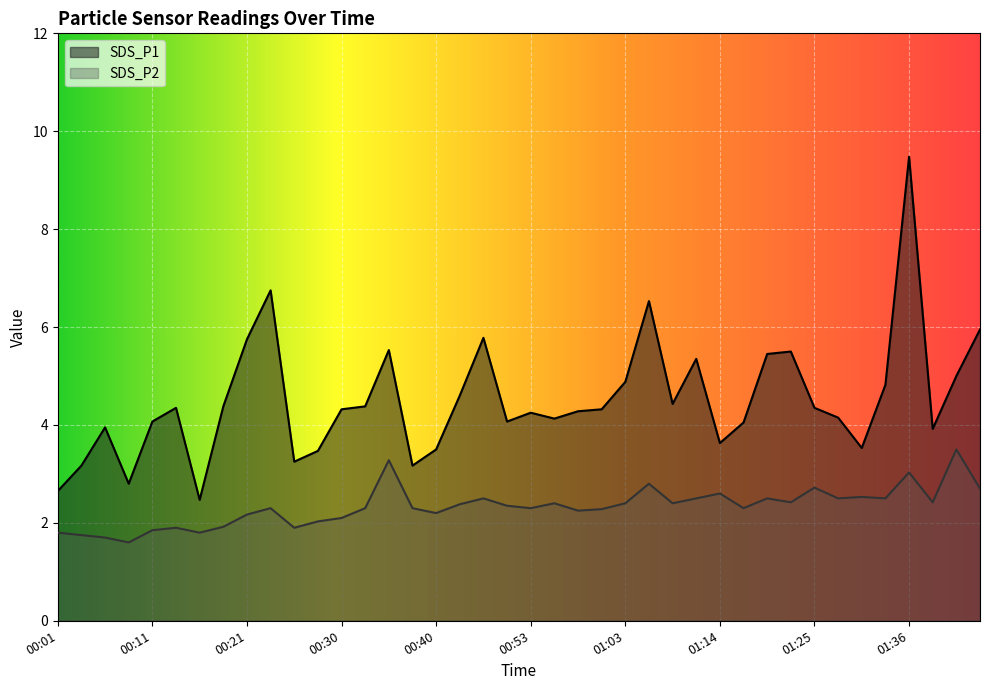

Reading left to right, extract all data points from this chart.

SDS_P1: 2.6	3.2	4.0	2.8	4.1	4.3	2.5	4.4	5.8	6.8	3.2	3.5	4.3	4.4	5.5	3.2	3.5	4.6	5.8	4.1	4.2	4.1	4.3	4.3	4.9	6.5	4.4	5.3	3.6	4.0	5.5	5.5	4.3	4.2	3.5	4.8	9.5	3.9	5.0	6.0
SDS_P2: 1.8	1.8	1.7	1.6	1.9	1.9	1.8	1.9	2.2	2.3	1.9	2.0	2.1	2.3	3.3	2.3	2.2	2.4	2.5	2.4	2.3	2.4	2.2	2.3	2.4	2.8	2.4	2.5	2.6	2.3	2.5	2.4	2.7	2.5	2.5	2.5	3.0	2.4	3.5	2.7